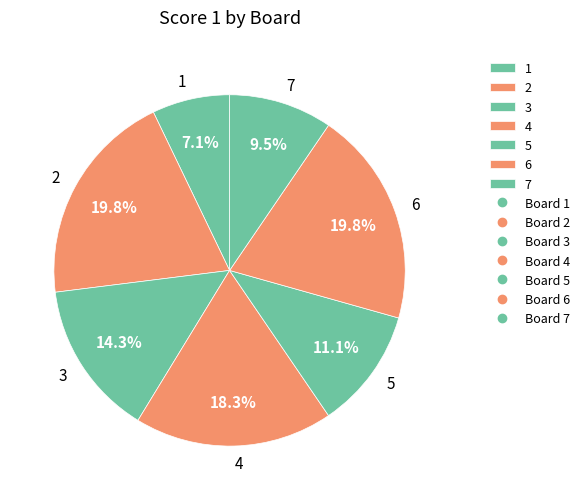

To the nearest percent, what portion does 2 represent?

20%